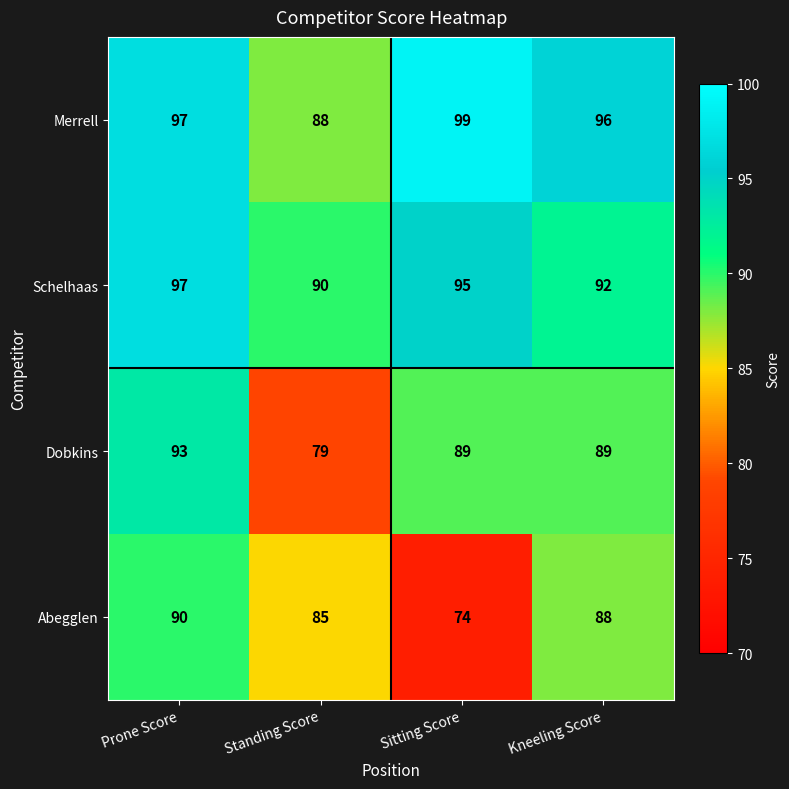

At which category is the sum across all series the highest?

Prone Score